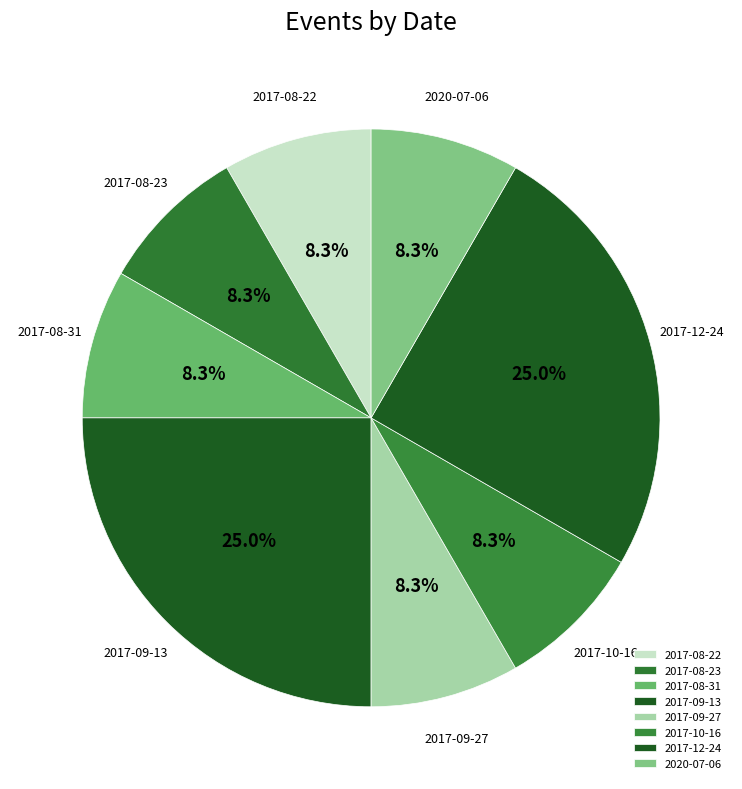

What is the ratio of the value at 2017-08-22 to the value at 2017-12-24?

0.3